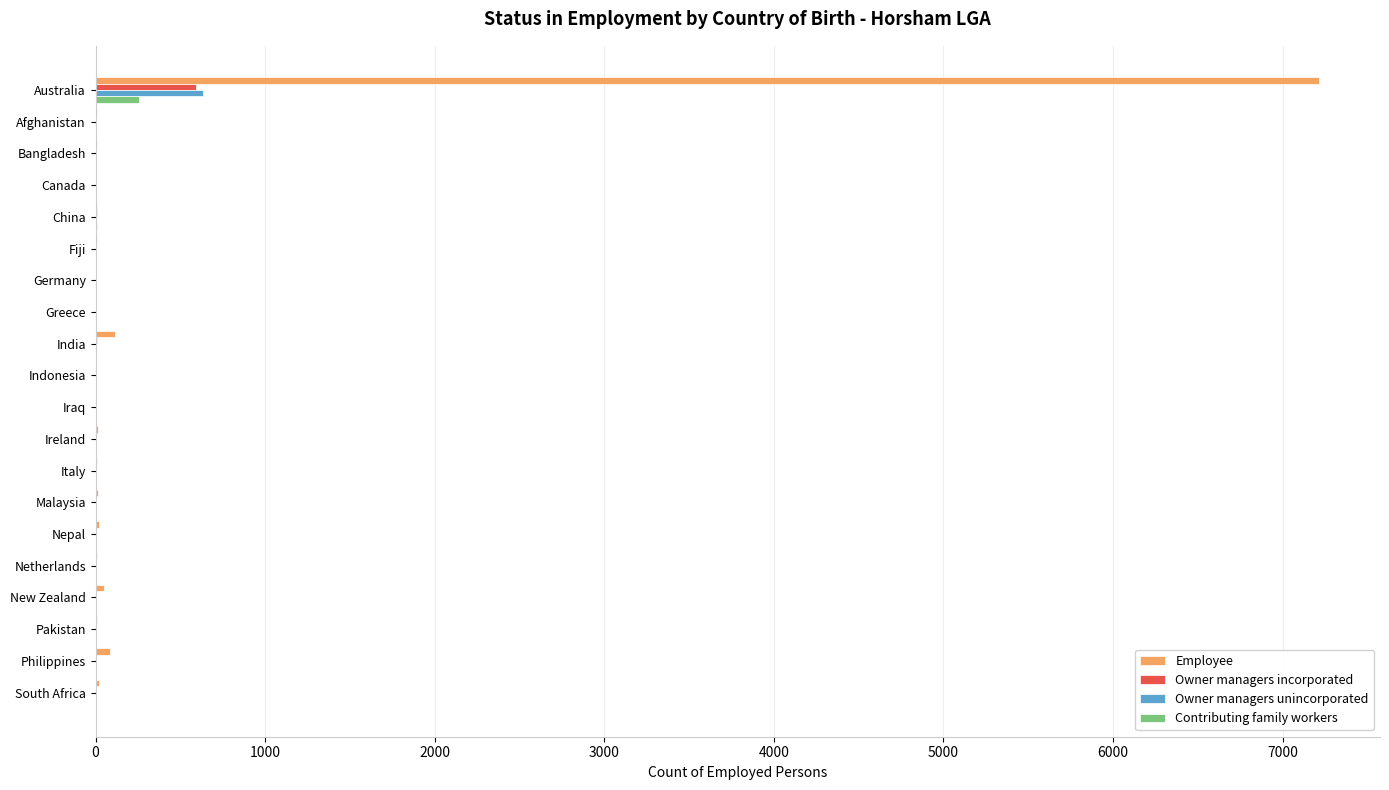

At which category is the sum across all series the highest?

Australia